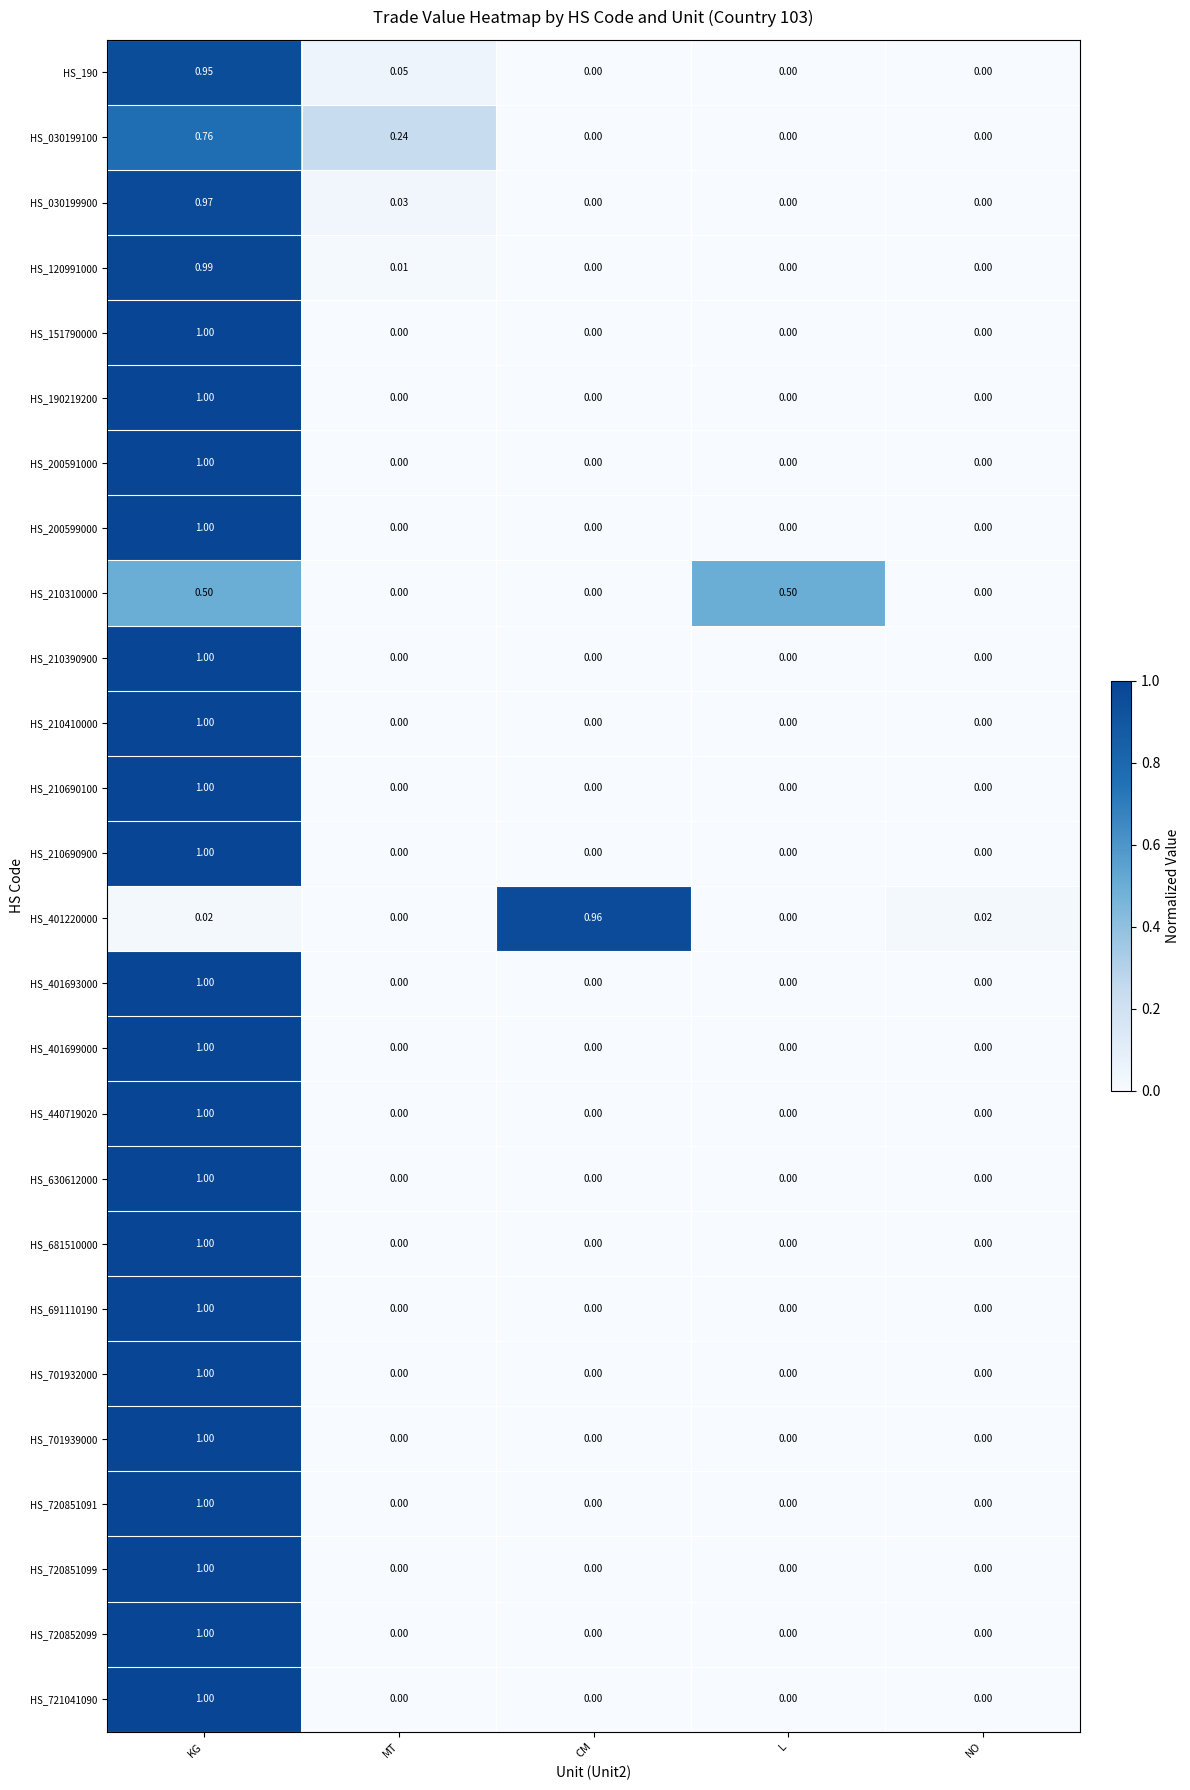

At which category is the sum across all series the highest?

KG